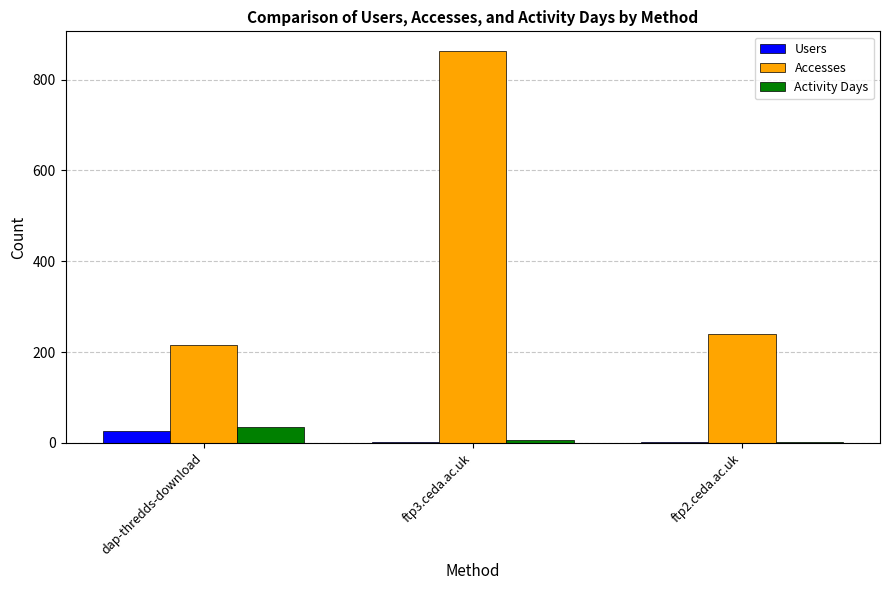

How many categories are shown in the chart?

3